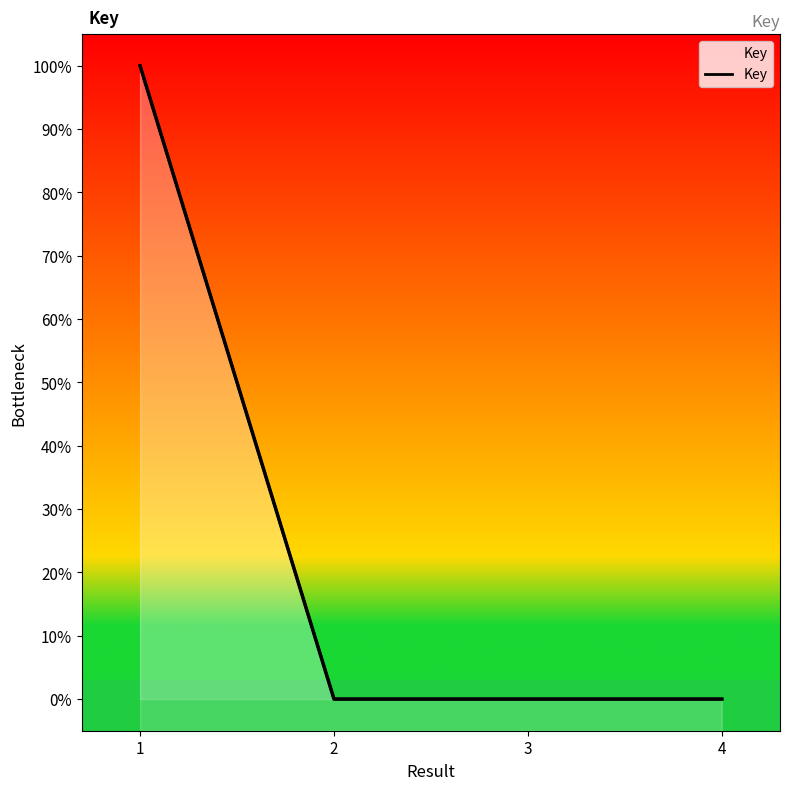

What is the change in value from 1 to 2?

-100.0